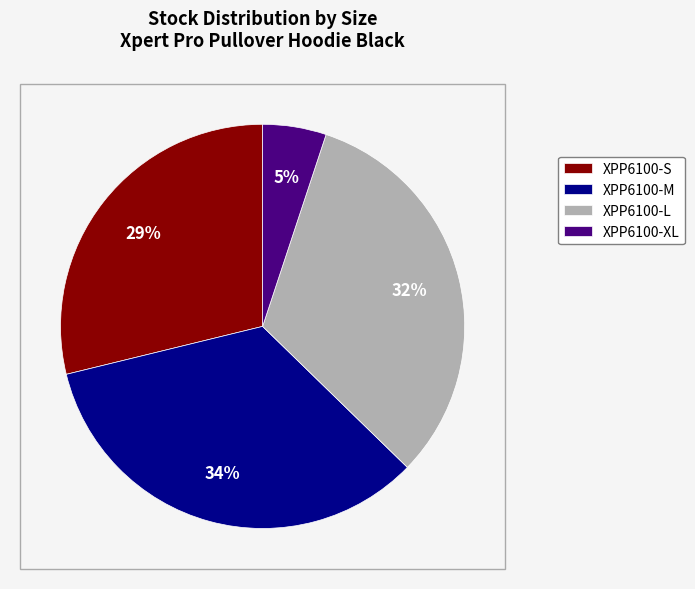

Which category has the smallest portion of the pie?

XPP6100-XL